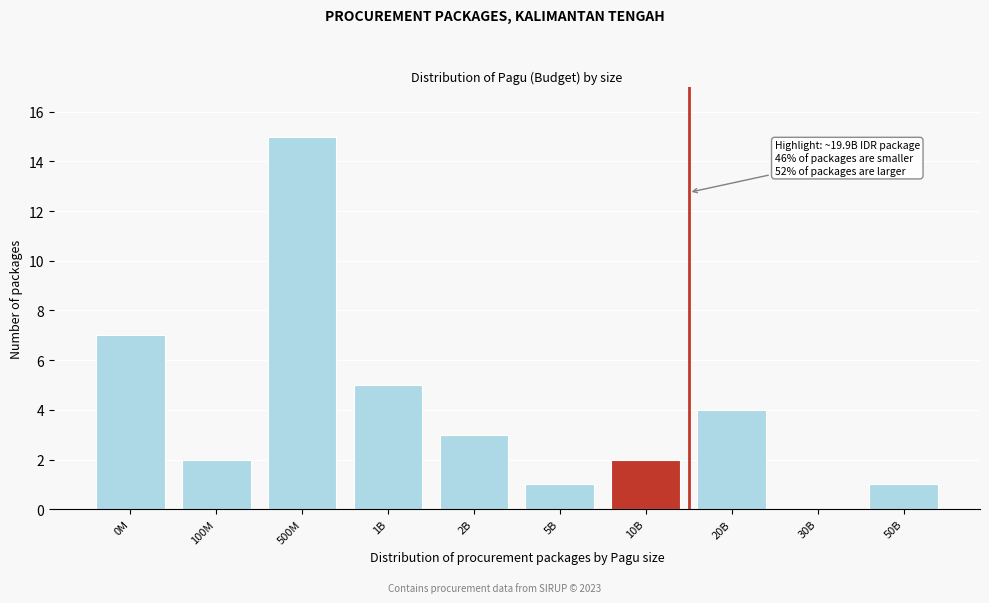

Reading left to right, transcribe all the data shown in this chart.

0M=7	100M=2	500M=15	1B=5	2B=3	5B=1	10B=2	20B=4	30B=0	50B=1